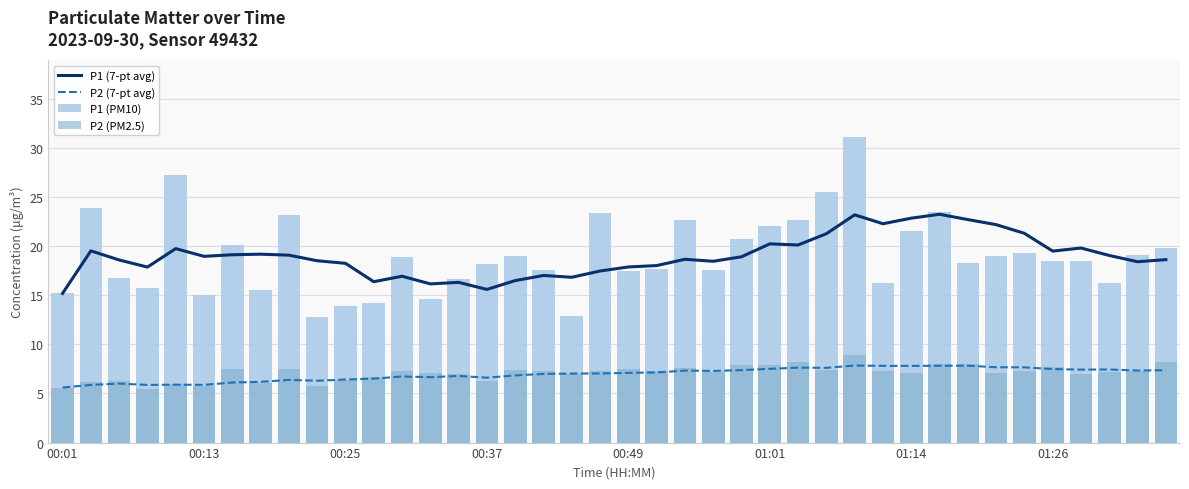

What position from the left is 39?

40